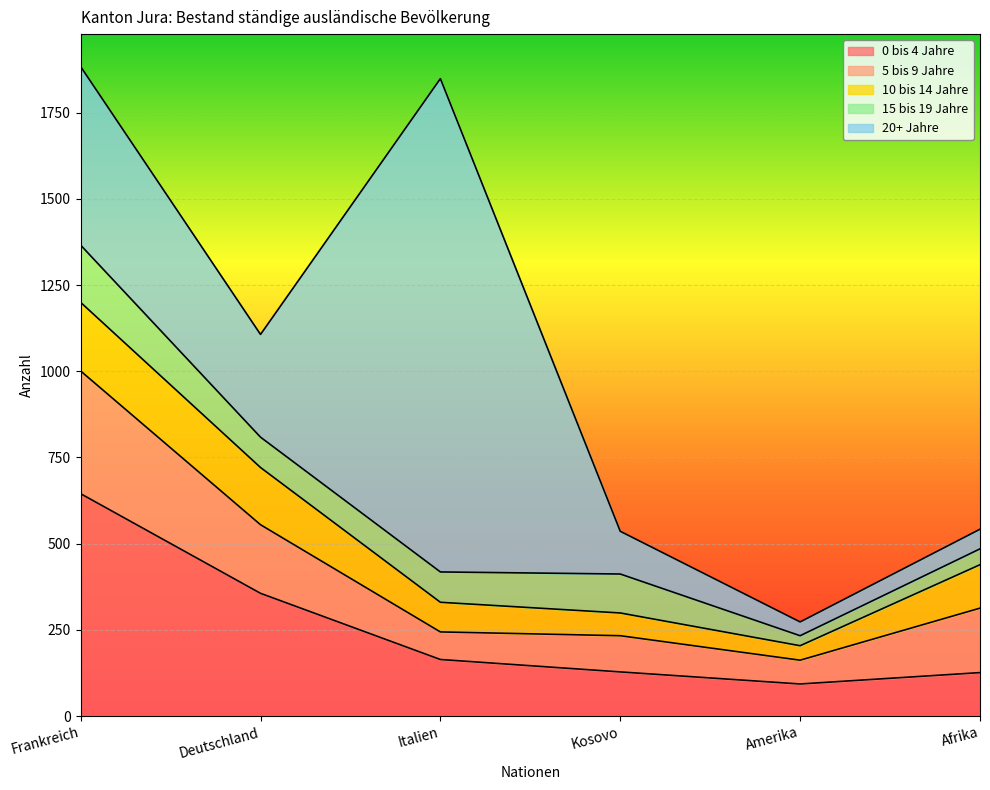

Between Deutschland and Italien, which series saw the biggest shift?

20+ Jahre